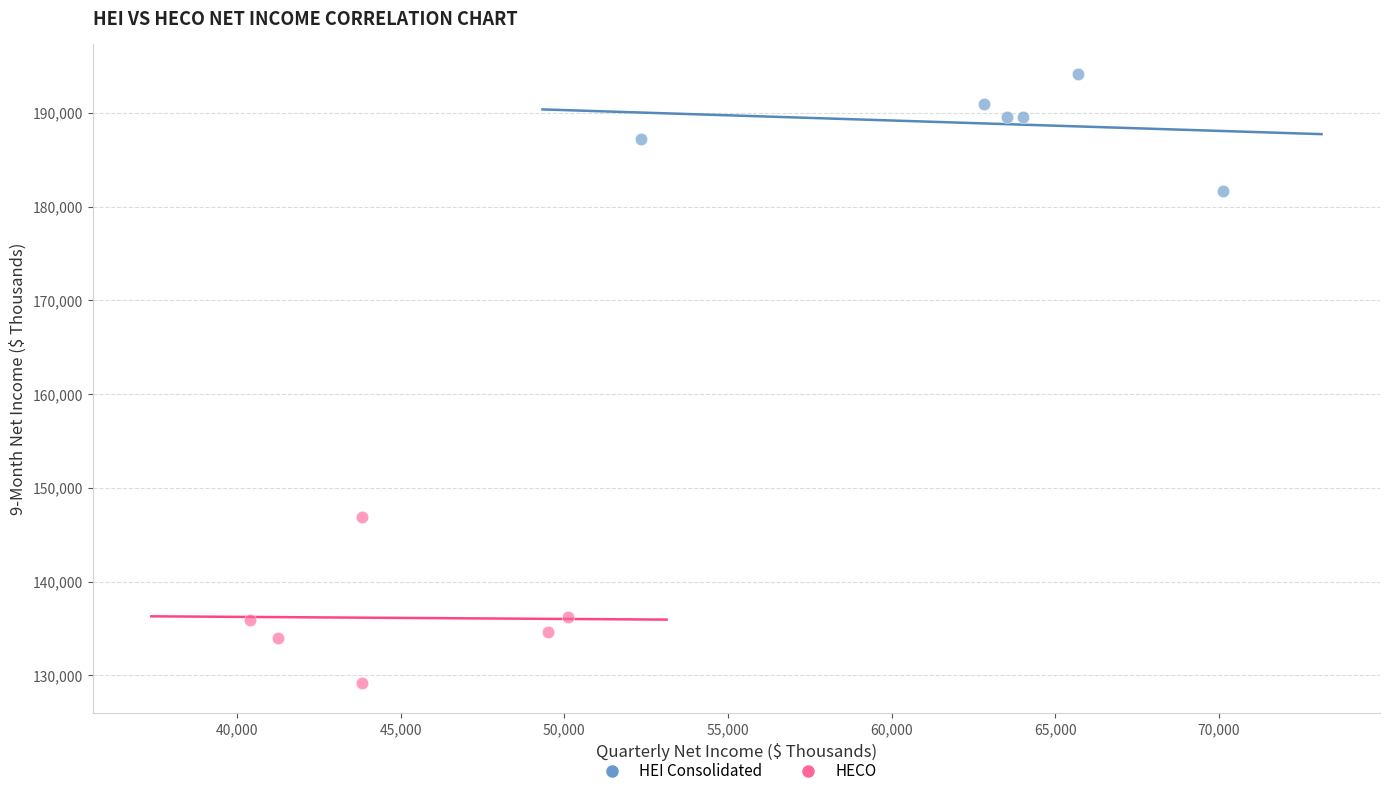

Which series contains the highest Y value?

HEI Consolidated